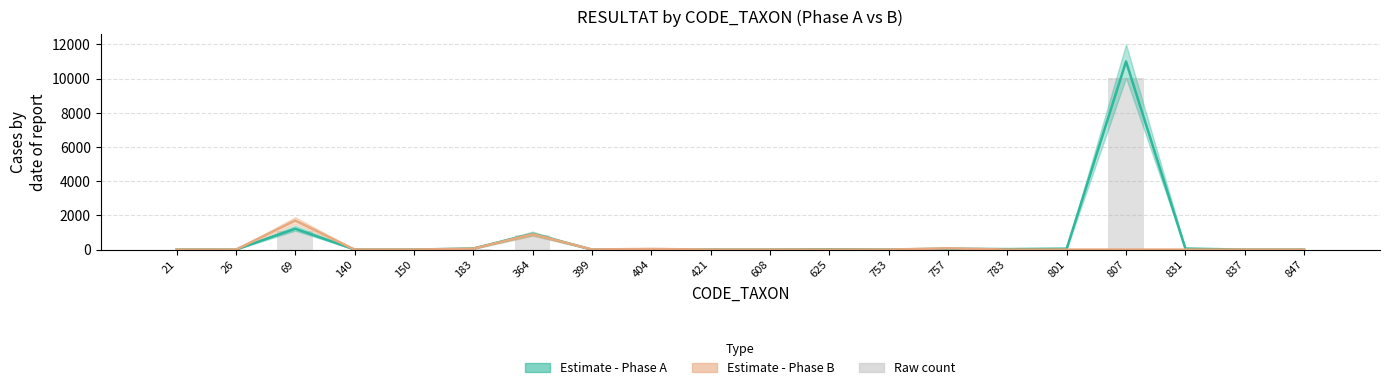

What is the difference between the second highest and minimum values in the Phase A raw series?

1110